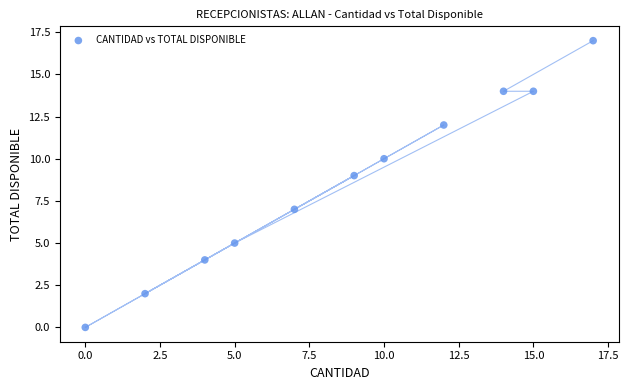

What is the range of Y values (max minus min)?

17